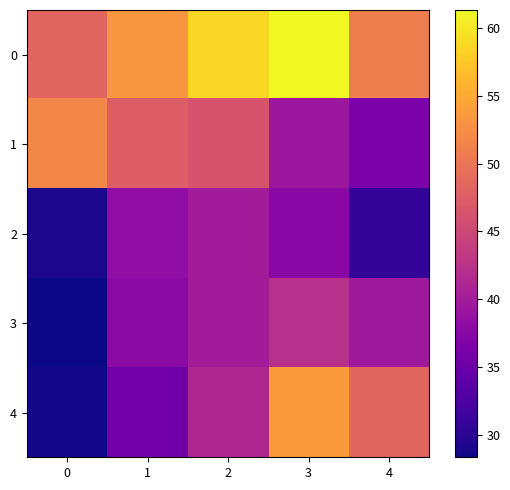

Rank the series at 2 from lowest to highest value.

2, 3, 4, 1, 0